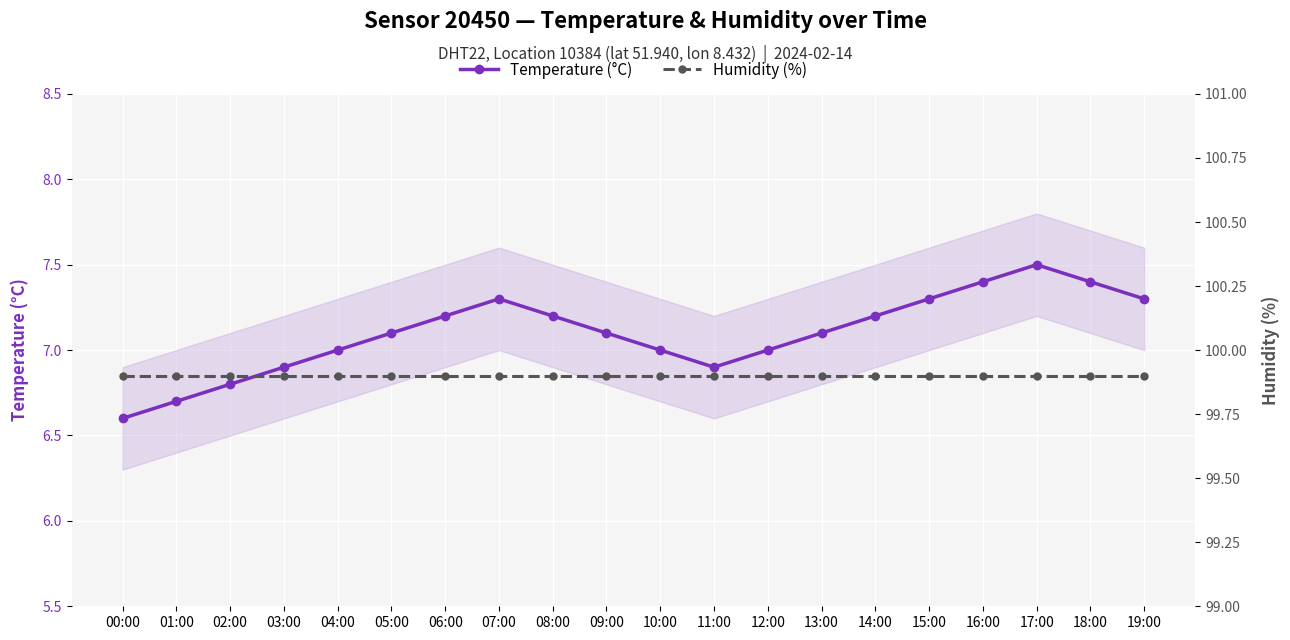

Is it true that Temperature (°C) equals 7.0 at 12:00?

True